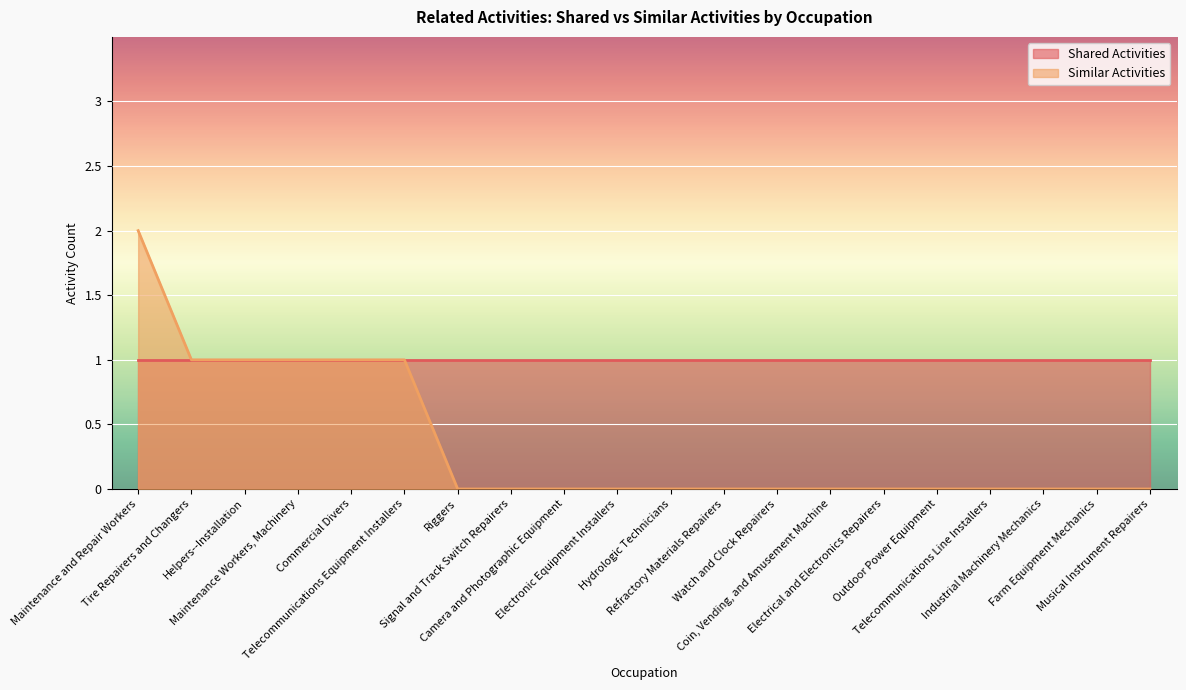

Which series has the largest range (max minus min)?

Similar Activities